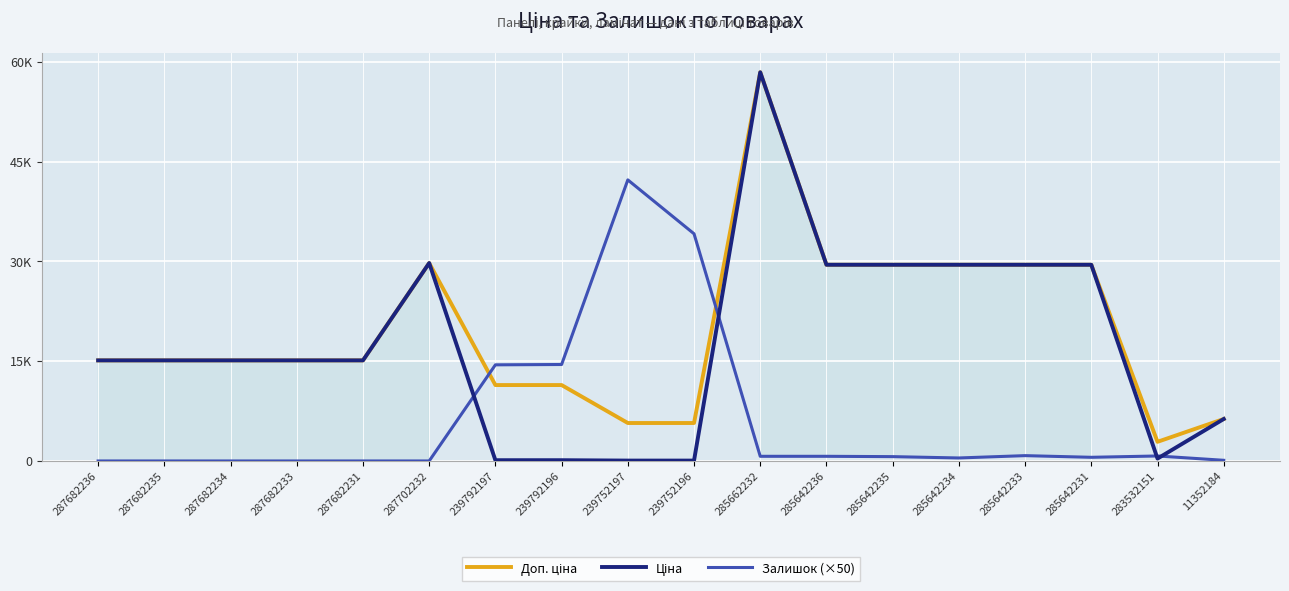

The Ціна series shows 22052.4 at 287682235. True or false?

False